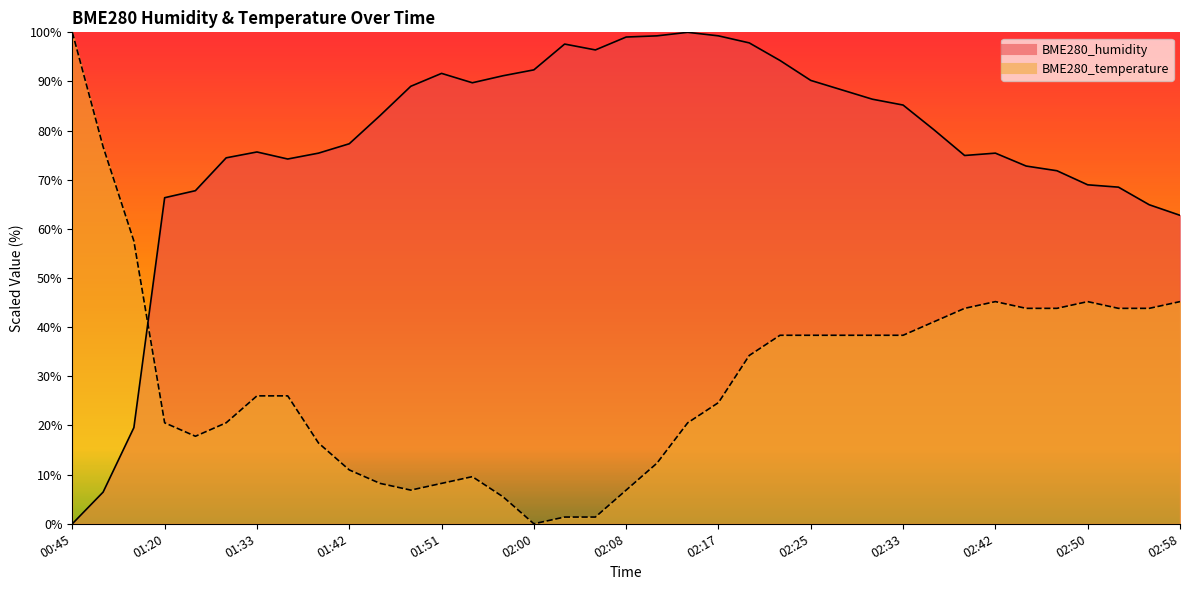

True or false: BME280_humidity has more than 0 interior local peaks.

True